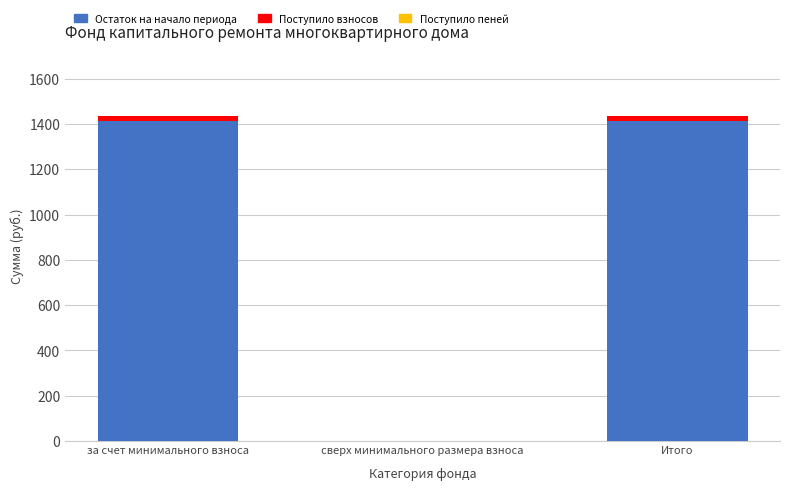

True or false: Остаток на начало периода has a value of 1412.2 at за счет минимального взноса.

True